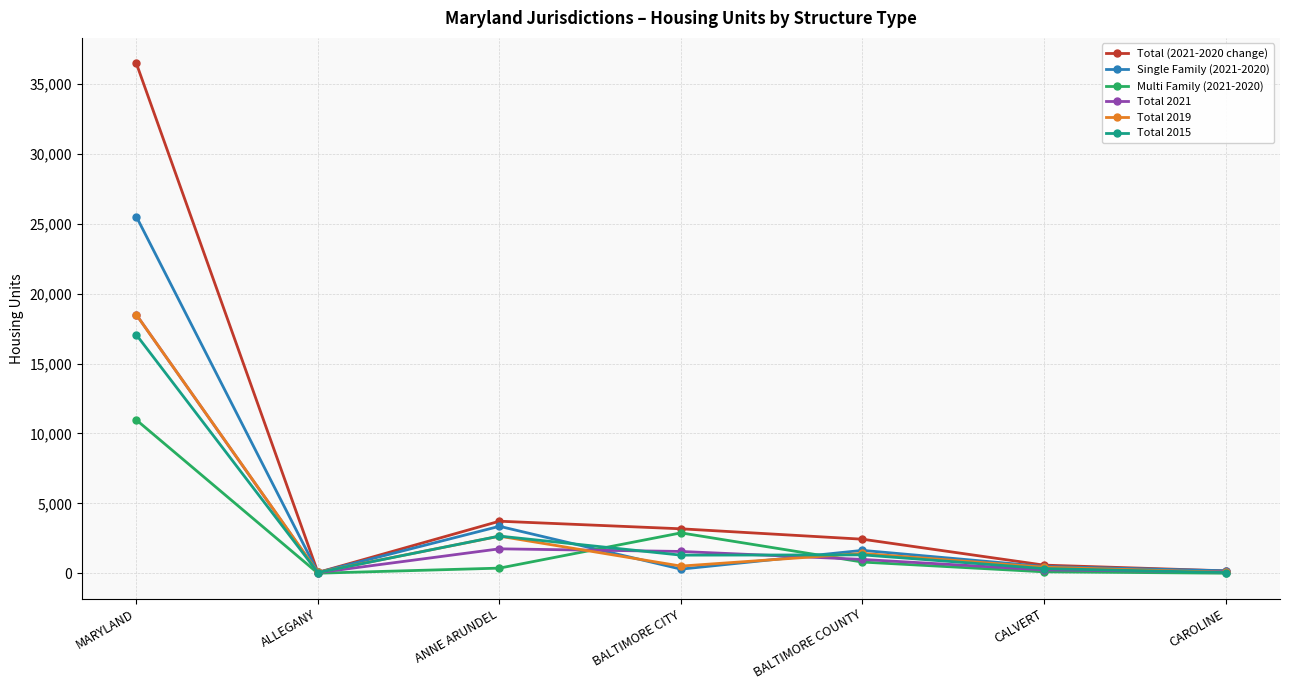

Which series has the largest range (max minus min)?

Total (2021-2020 change)